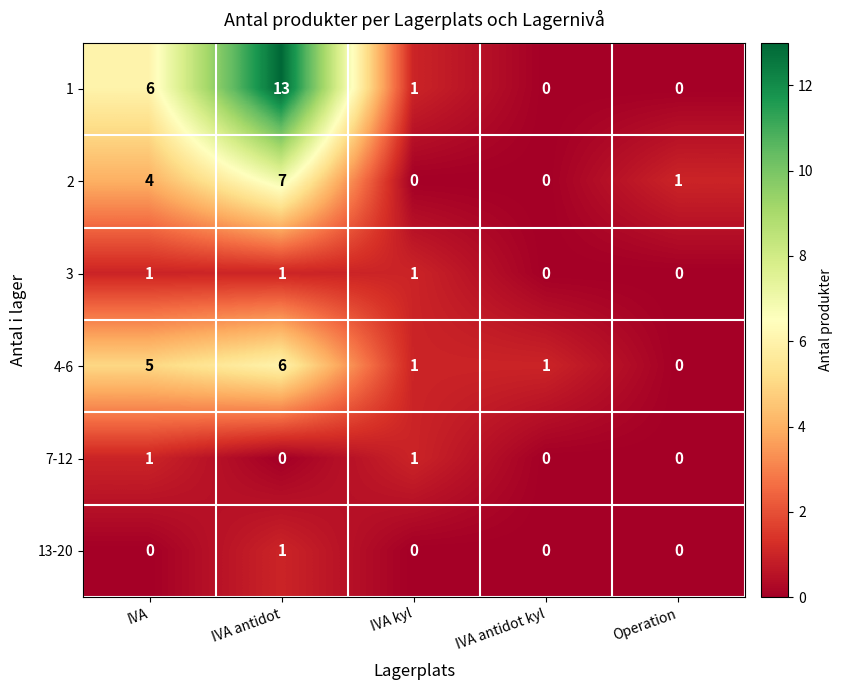

Reading left to right, what are all the values shown in this chart?

1: 6	13	1	0	0
2: 4	7	0	0	1
3: 1	1	1	0	0
4-6: 5	6	1	1	0
7-12: 1	0	1	0	0
13-20: 0	1	0	0	0